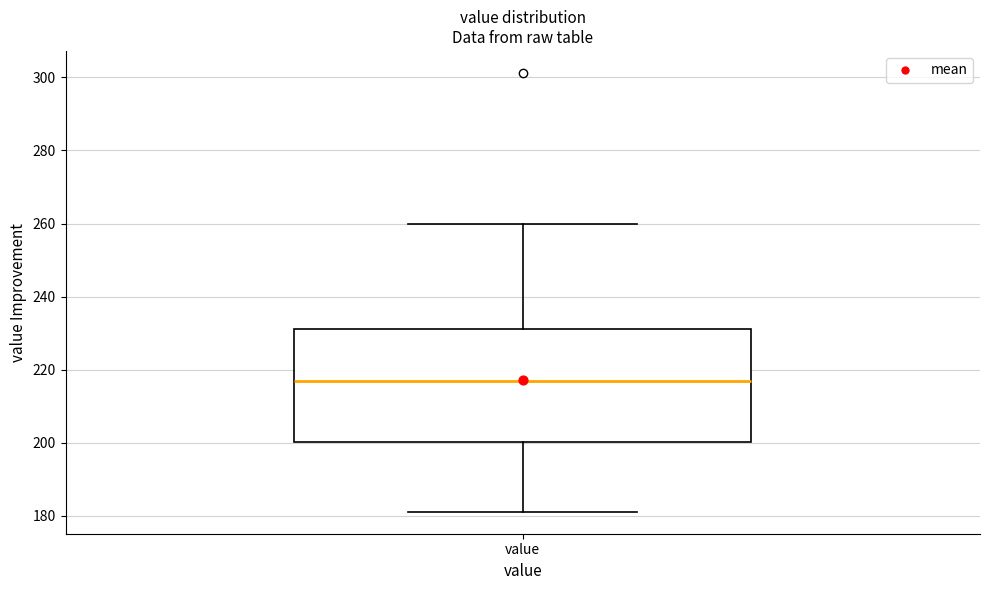

Transcribe this box plot: give where the median line is, the range the box spans, and where the two whiskers end, as read against the y-axis. The values are not printed on the chart, so give them approximately, as read against the axis.

median 216, box 200 to 232, whiskers 182 to 260